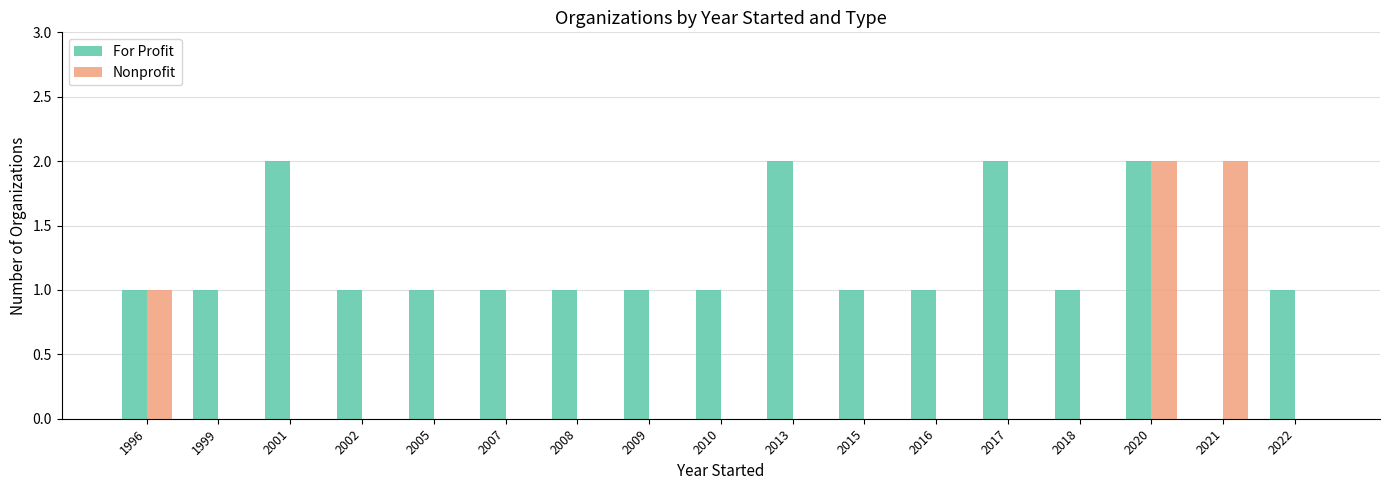

What is the total value across all series at 2005?

1